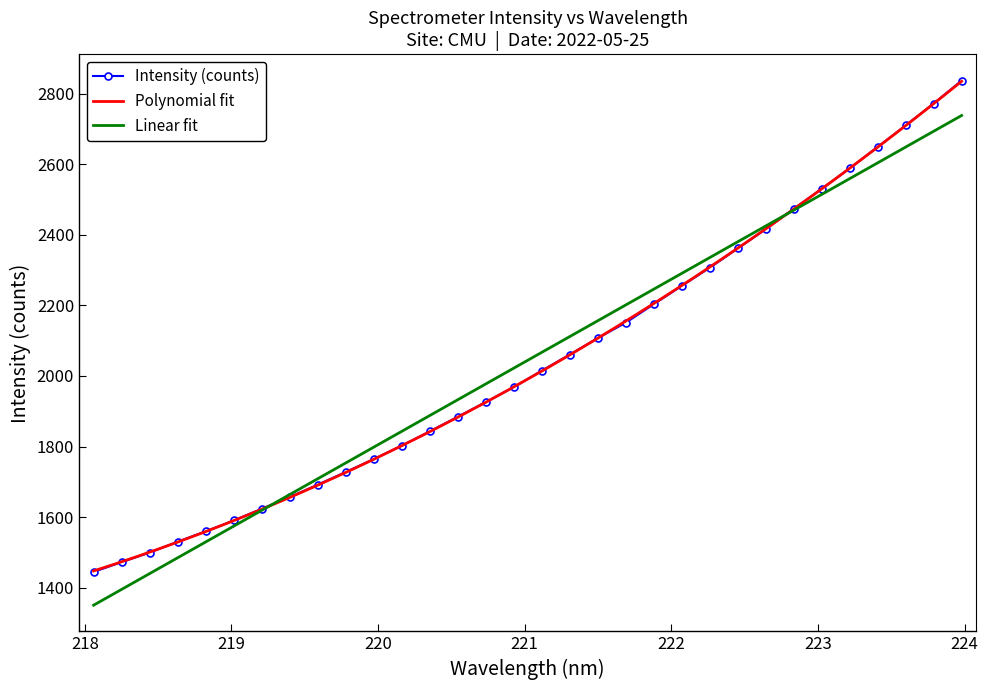

What is the maximum value for Intensity (counts)?

2836.8